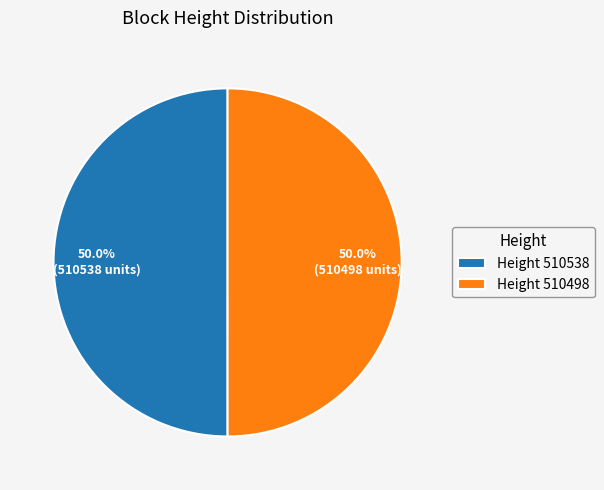

Combined, do Height 510498 and Height 510538 account for over 50%?

Yes